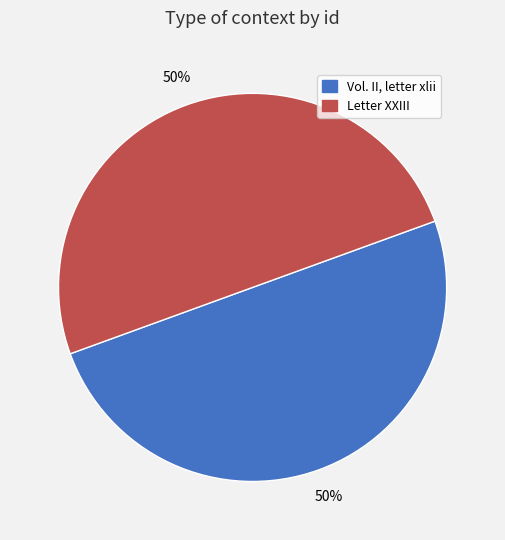

To the nearest percent, what portion does Letter XXIII represent?

50%